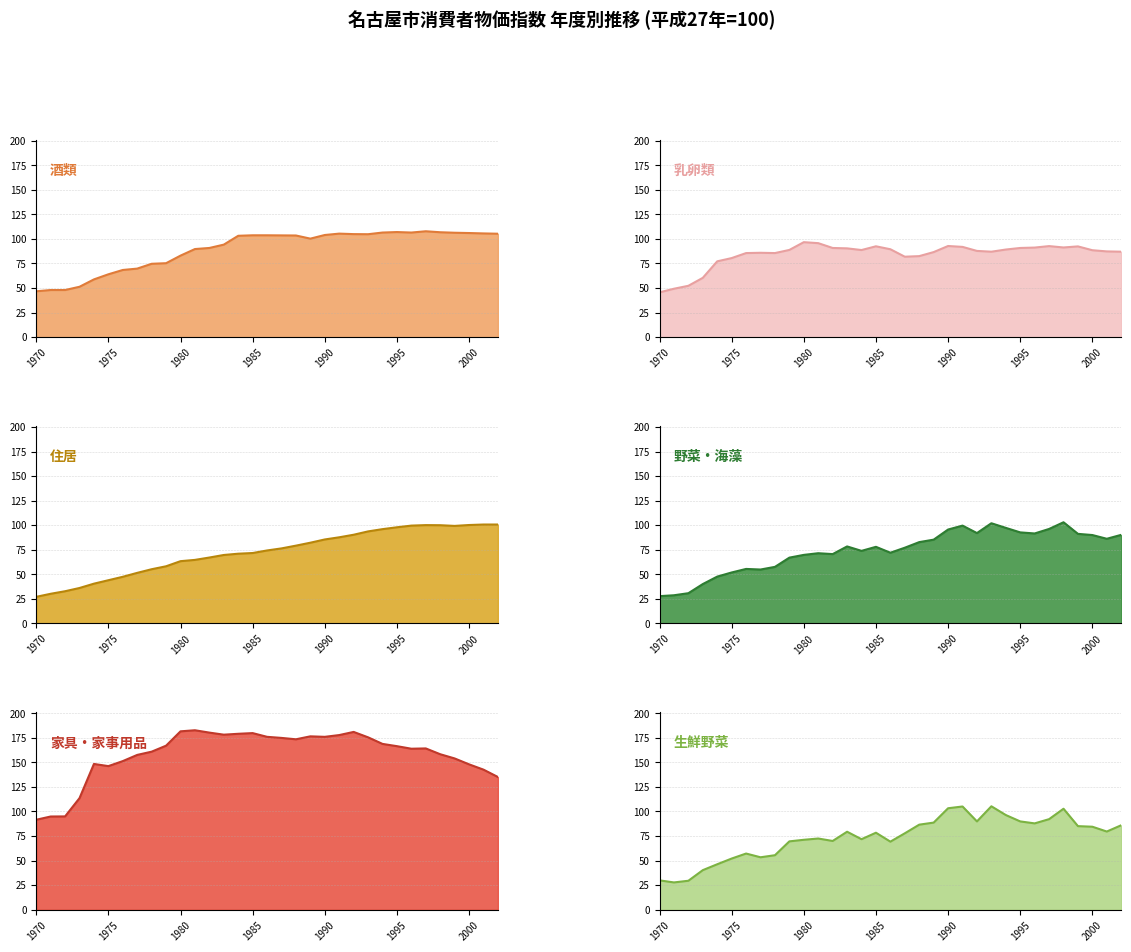

At which label is 乳卵類 closest to 71?

1974